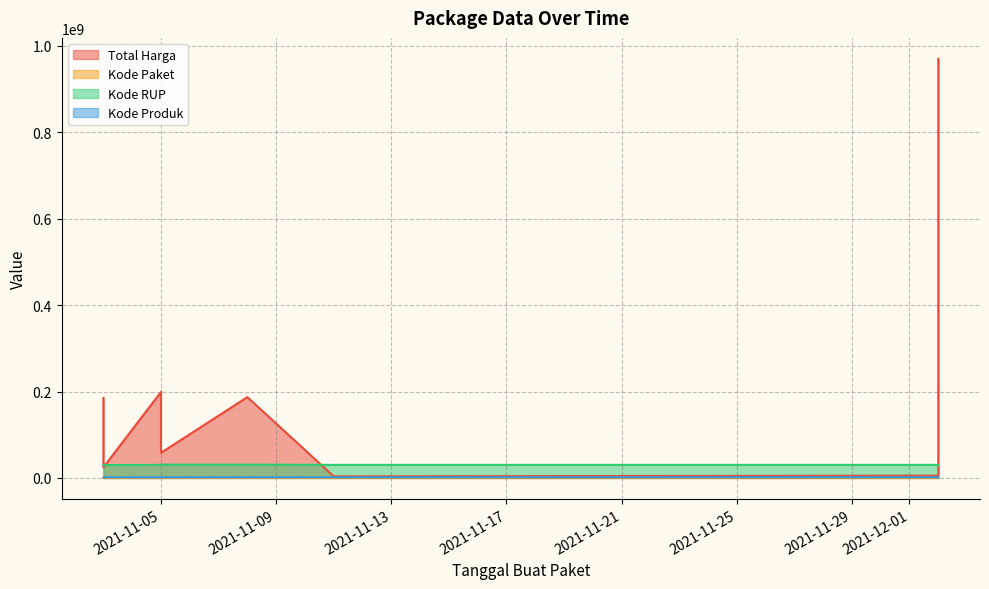

What are all the series names shown in the legend?

Total Harga, Kode Paket, Kode RUP, Kode Produk